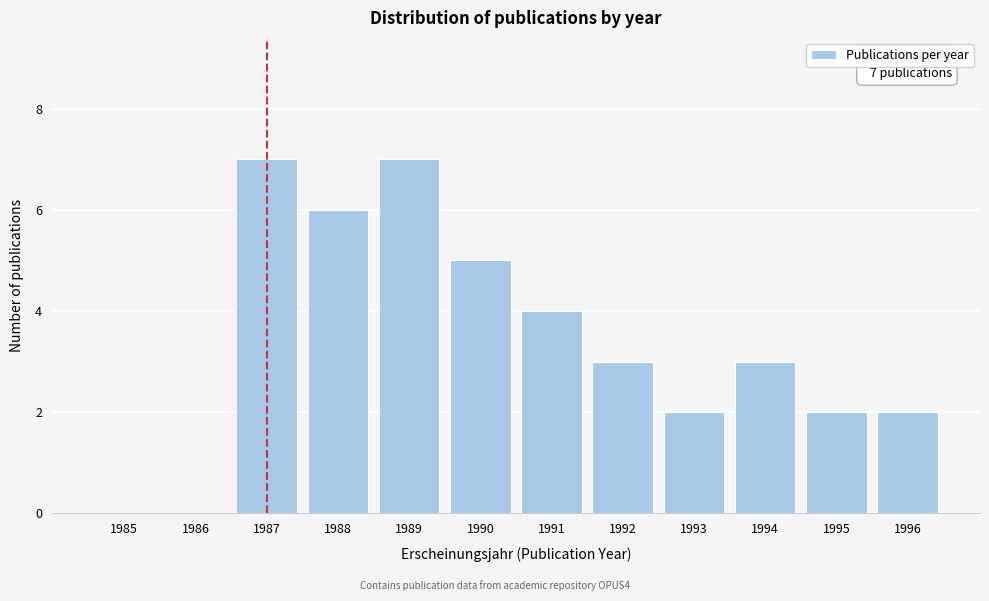

Reading left to right, extract all data points from this chart.

1985=0	1986=0	1987=7	1988=6	1989=7	1990=5	1991=4	1992=3	1993=2	1994=3	1995=2	1996=2